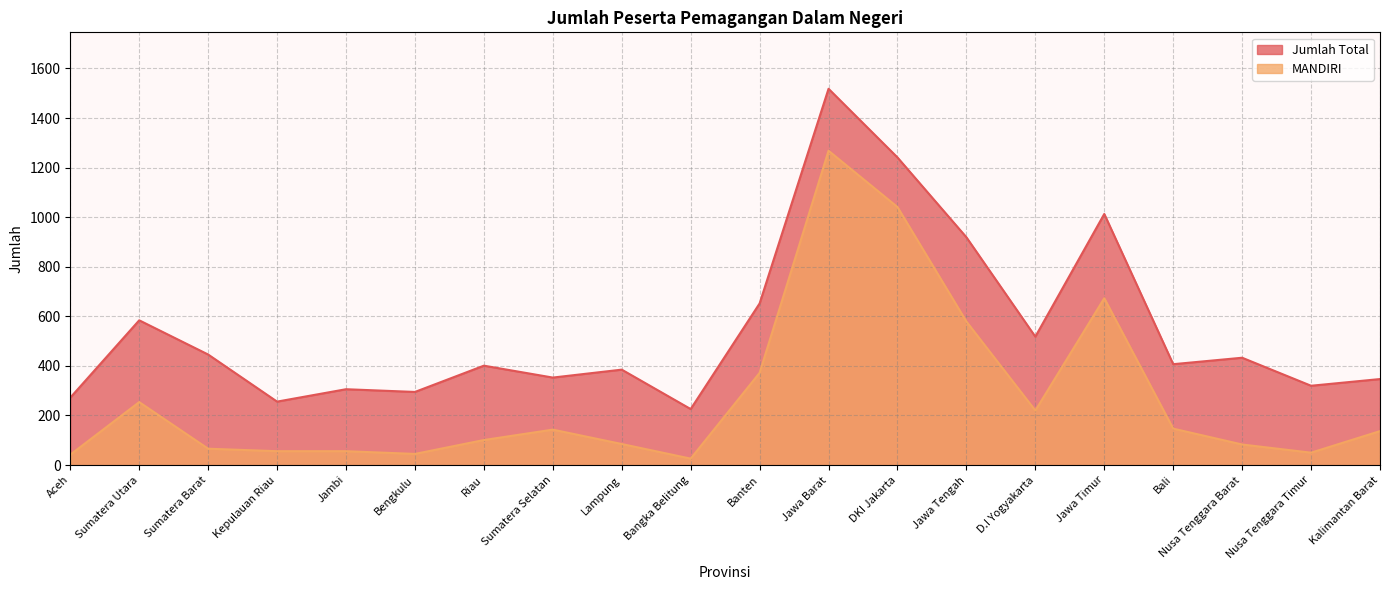

Reading left to right, transcribe all the data shown in this chart.

Jumlah Total: 272	584	446	256	306	295	401	353	385	226	652	1518	1241	919	518	1013	407	433	320	347
MANDIRI: 42	254	66	56	56	45	101	143	85	26	372	1268	1041	579	220	673	147	83	50	137